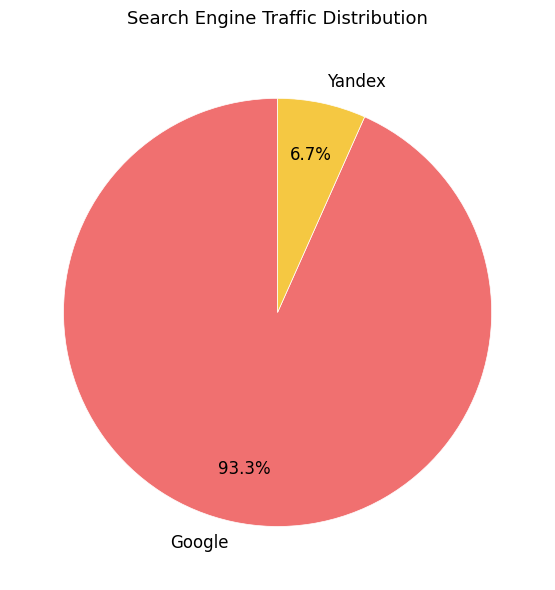

Which slice is the largest?

Google